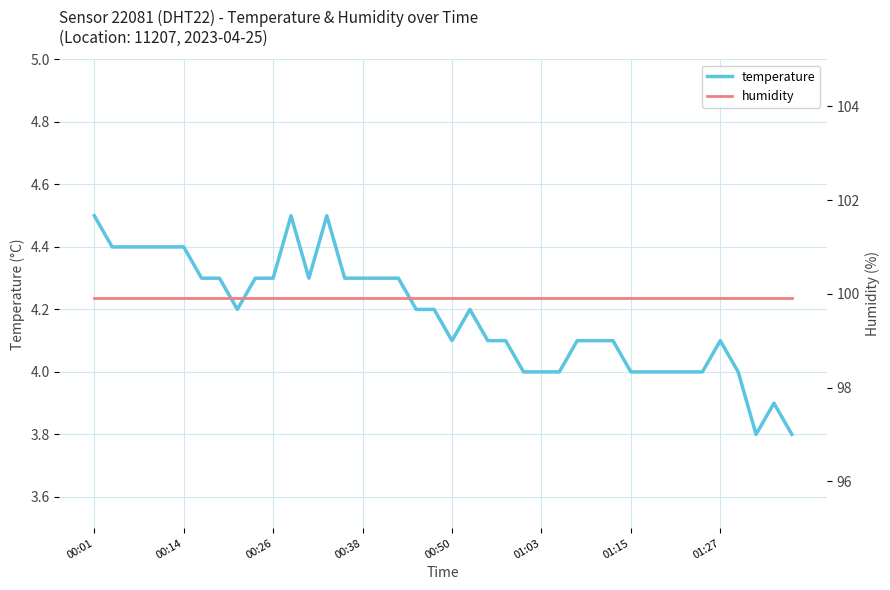

Rank the series by their average value, from lowest to highest.

temperature, humidity